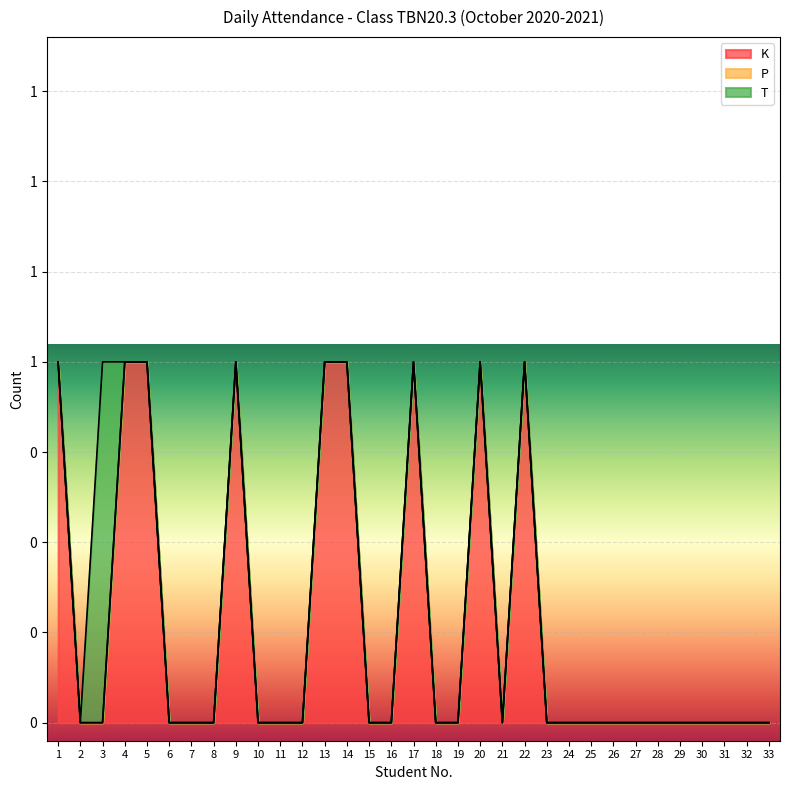

At which category is the sum across all series the highest?

1